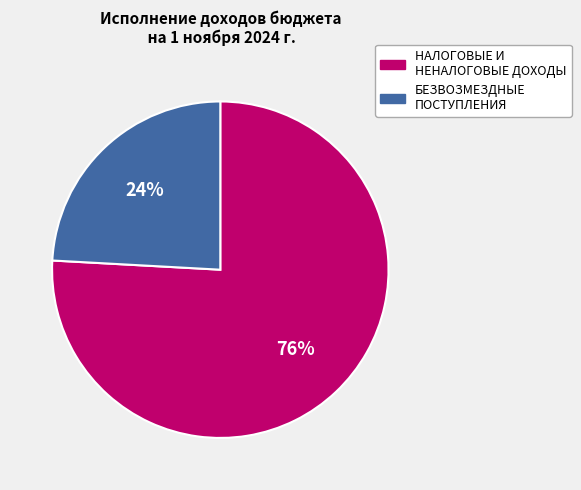

What is the largest slice in the pie chart?

НАЛОГОВЫЕ И НЕНАЛОГОВЫЕ ДОХОДЫ